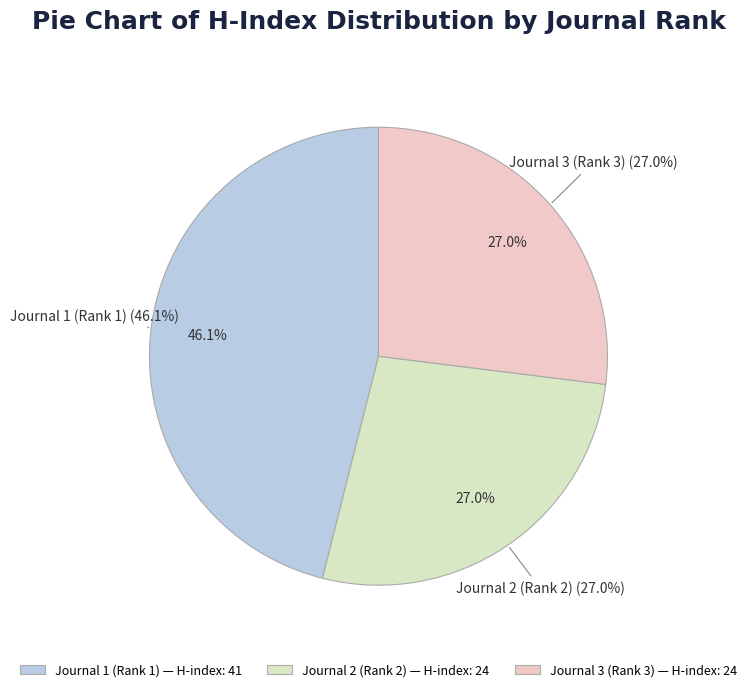

To the nearest percent, what is the combined percentage of Journal 3 (Rank 3) and Journal 2 (Rank 2)?

54%